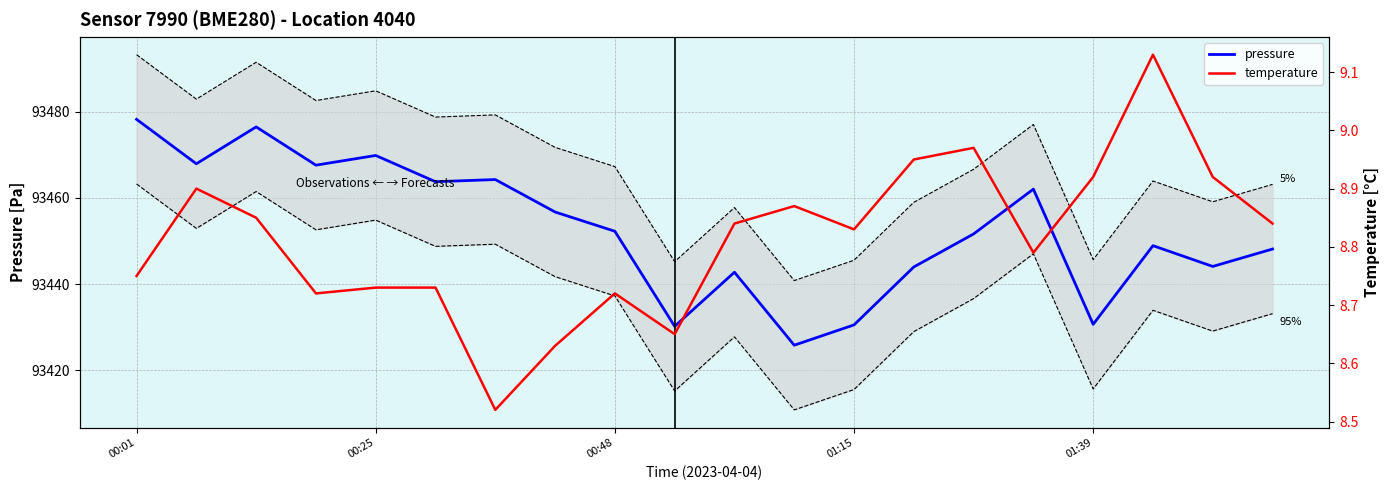

What is the maximum value for pressure?

93478.2